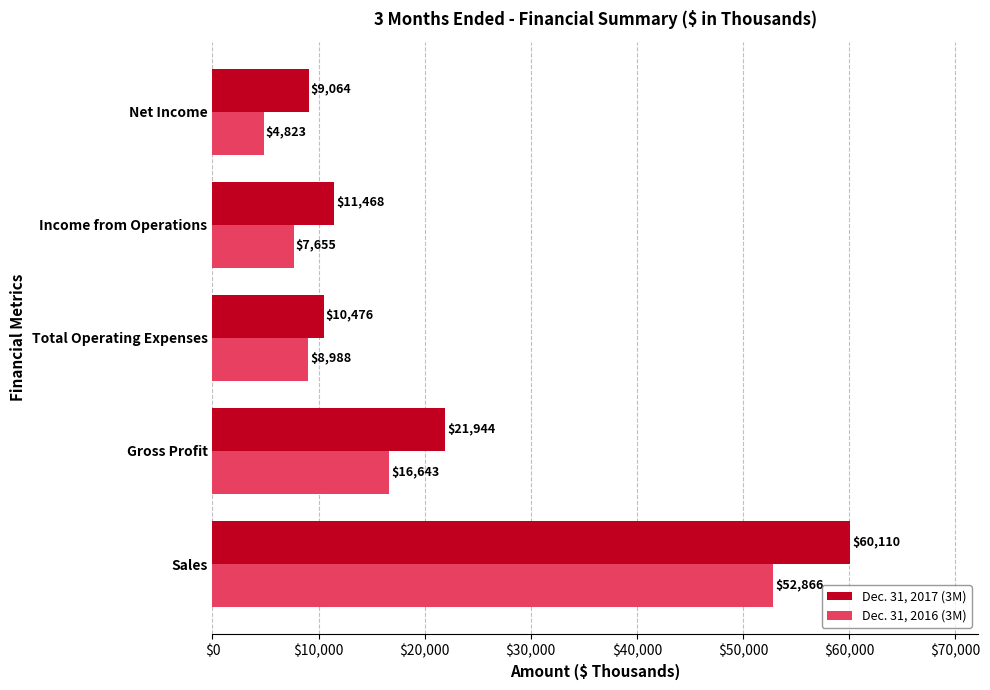

Which series has the largest range (max minus min)?

Dec. 31, 2017 (3M)